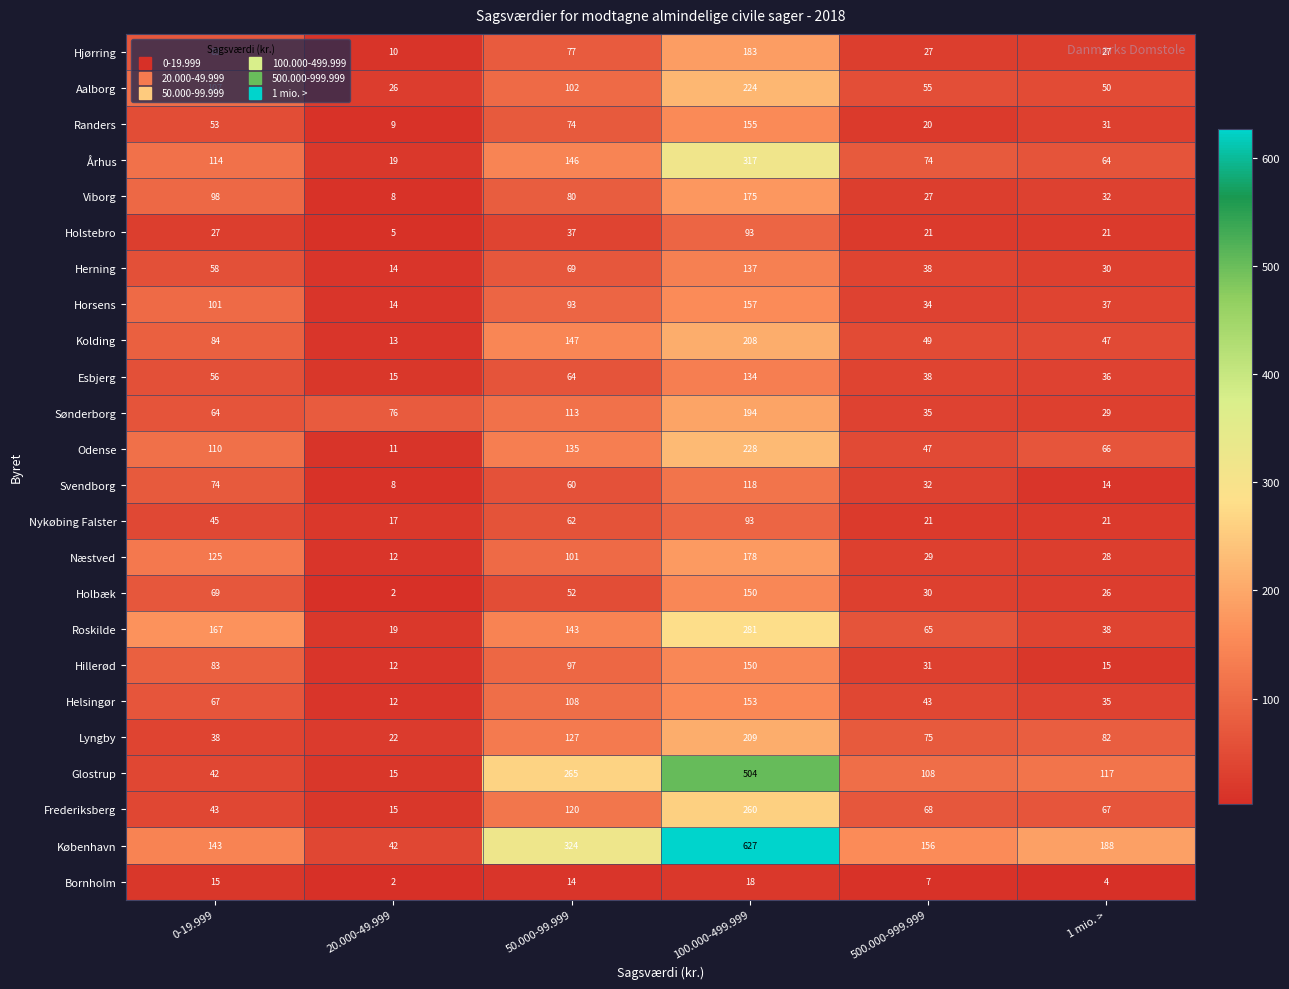

Is it true that Glostrup equals 428 at 50.000-99.999?

False